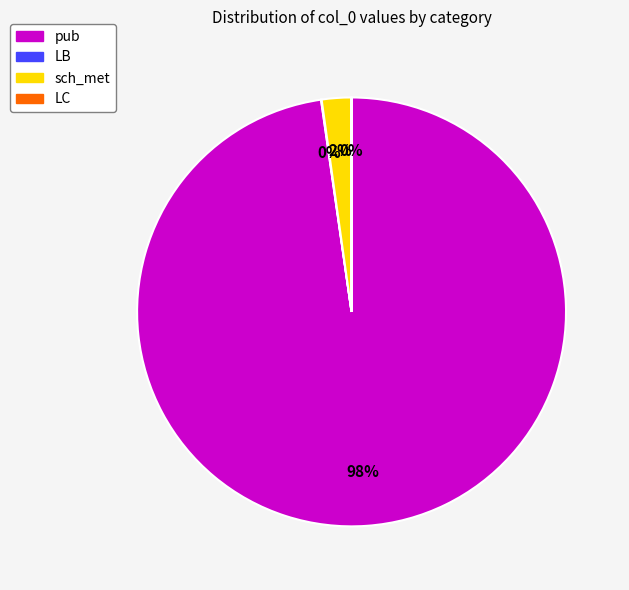

Do sch_met and pub together represent more than half of the pie?

Yes